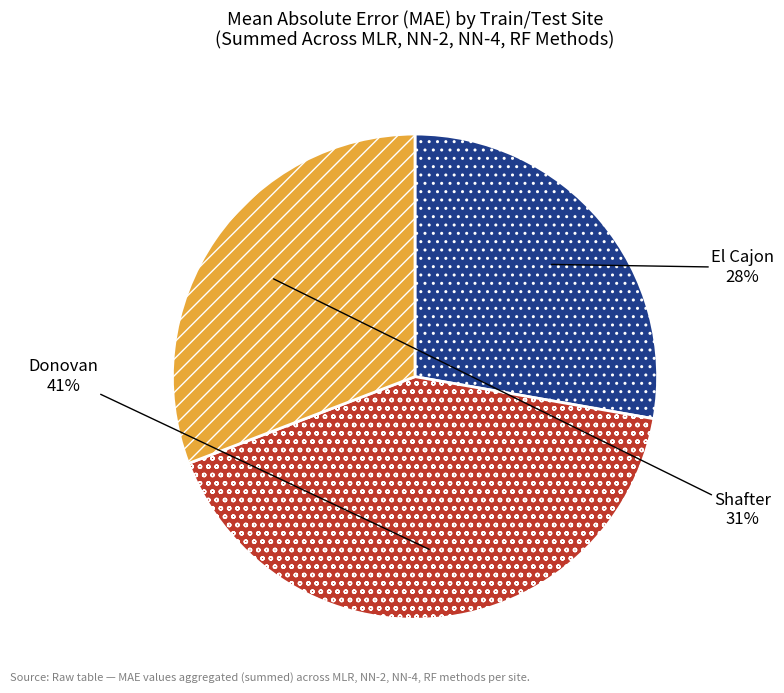

How many slices are in this pie chart?

3